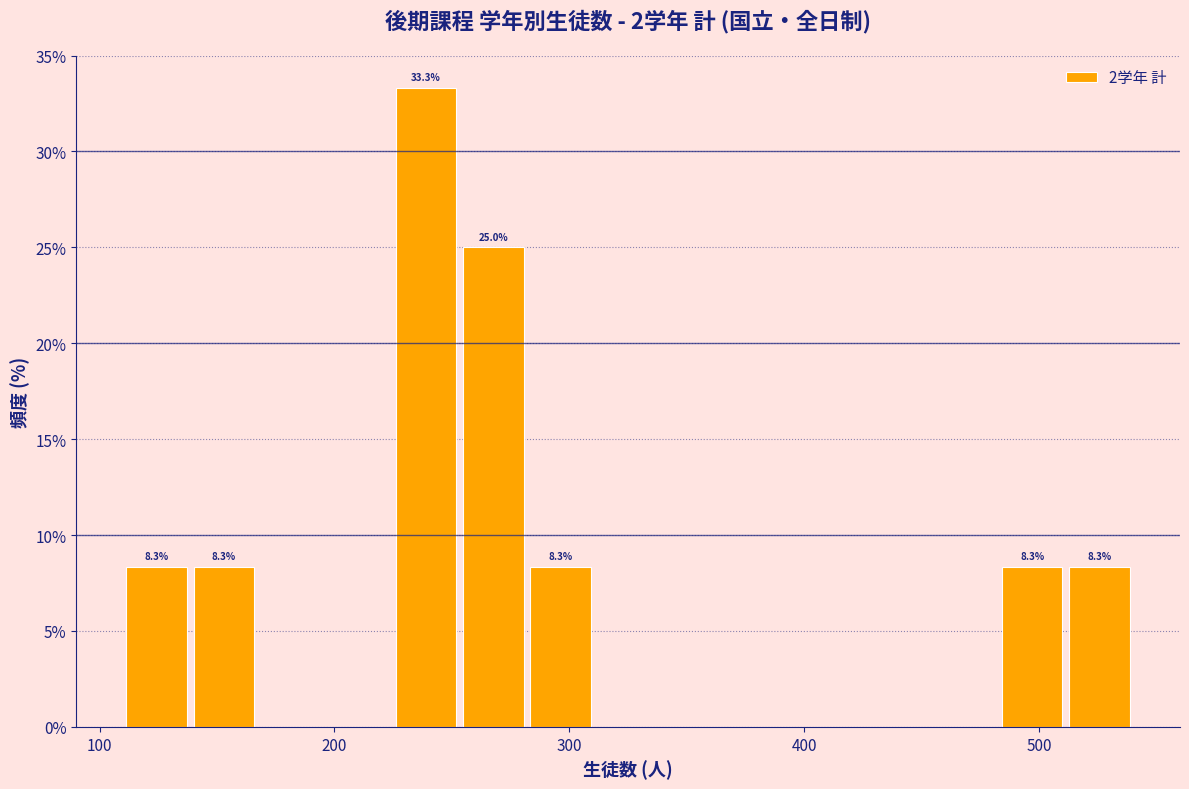

Read against the x-axis, roughly where is the centre of the tallest bar?

240